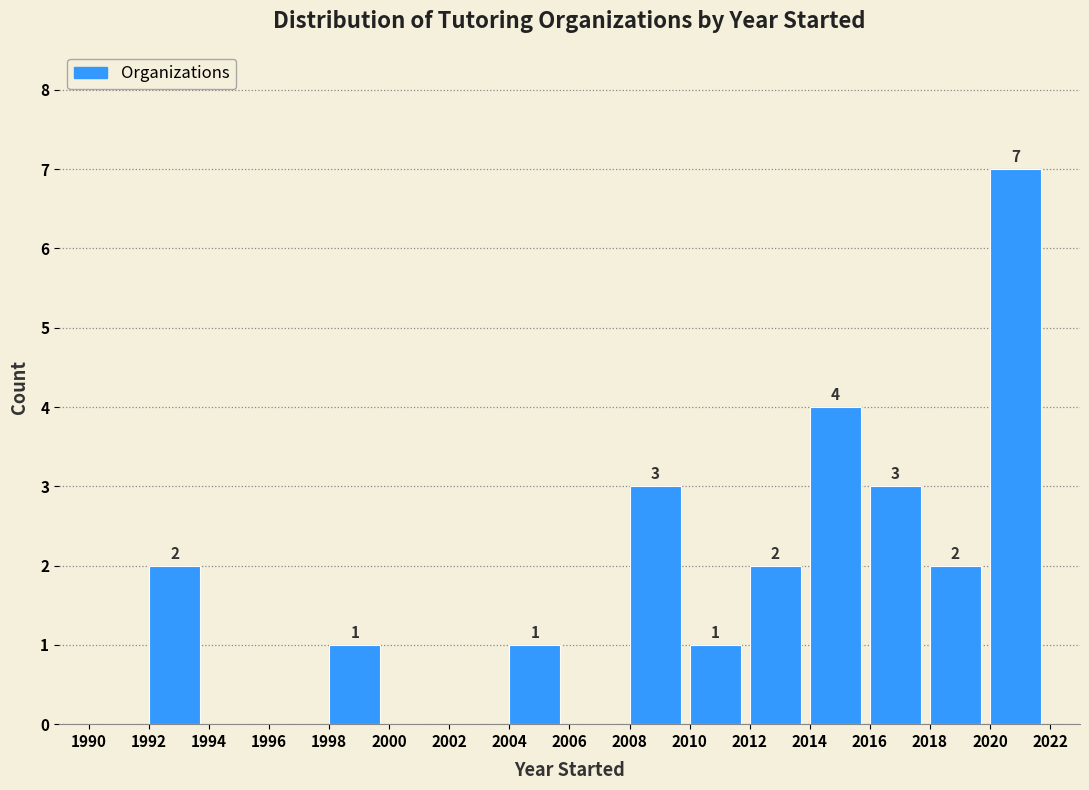

Over which range of the x-axis is the bar tallest?

2020 to 2022